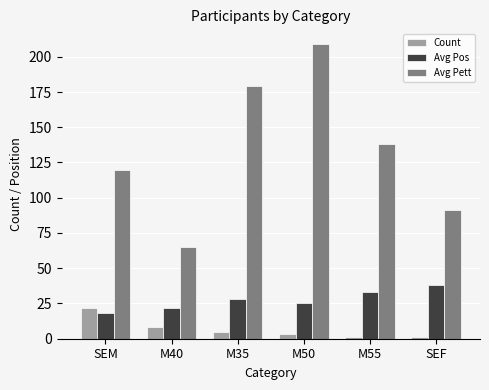

Is the value of Avg Pett at SEM greater than the value of Avg Pos at M40?

Yes